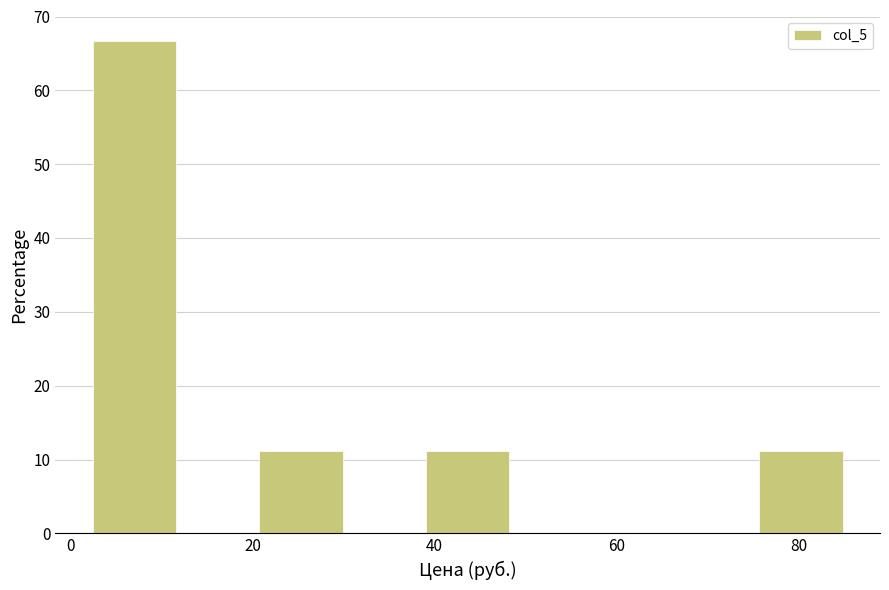

How tall is the bar that spans 20 to 30 on the x-axis? Neither the bar edges nor the heights are printed on the chart, so give them approximately, as read against the axes.

11